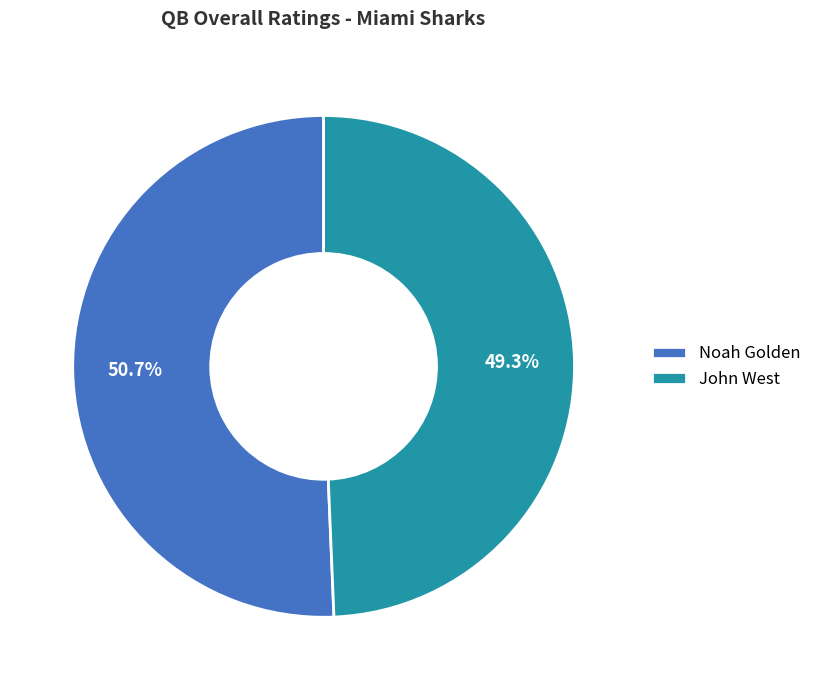

Rank the categories by value from lowest to highest.

John West, Noah Golden